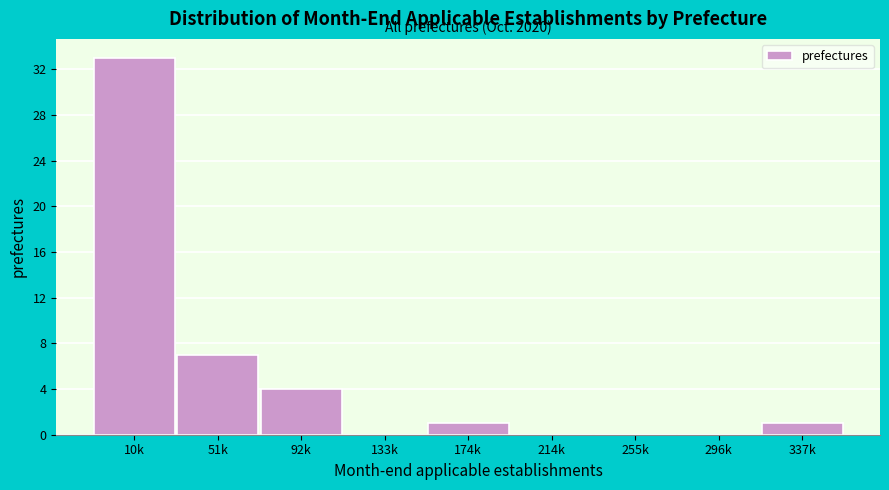

Reading left to right, list all the values displayed in this chart.

10k=33	51k=7	92k=4	133k=0	174k=1	214k=0	255k=0	296k=0	337k=1